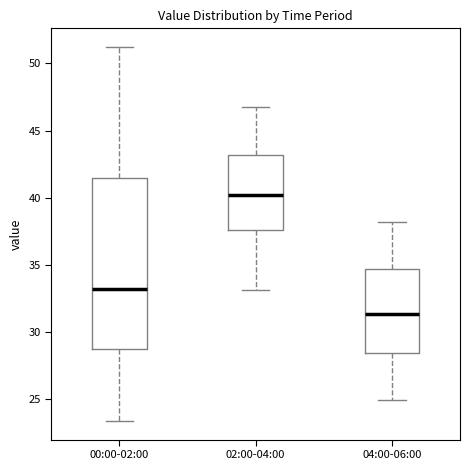

Reading left to right, transcribe this box plot: for each box, give where its median line is, the range the box spans, and where its two whiskers end, as read against the y-axis. The values are not printed on the chart, so give them approximately, as read against the axis.

00:00-02:00: median 33.0, box 28.5 to 41.5, whiskers 23.5 to 51.0
02:00-04:00: median 40.0, box 37.5 to 43.0, whiskers 33.0 to 47.0
04:00-06:00: median 31.5, box 28.5 to 34.5, whiskers 25.0 to 38.0